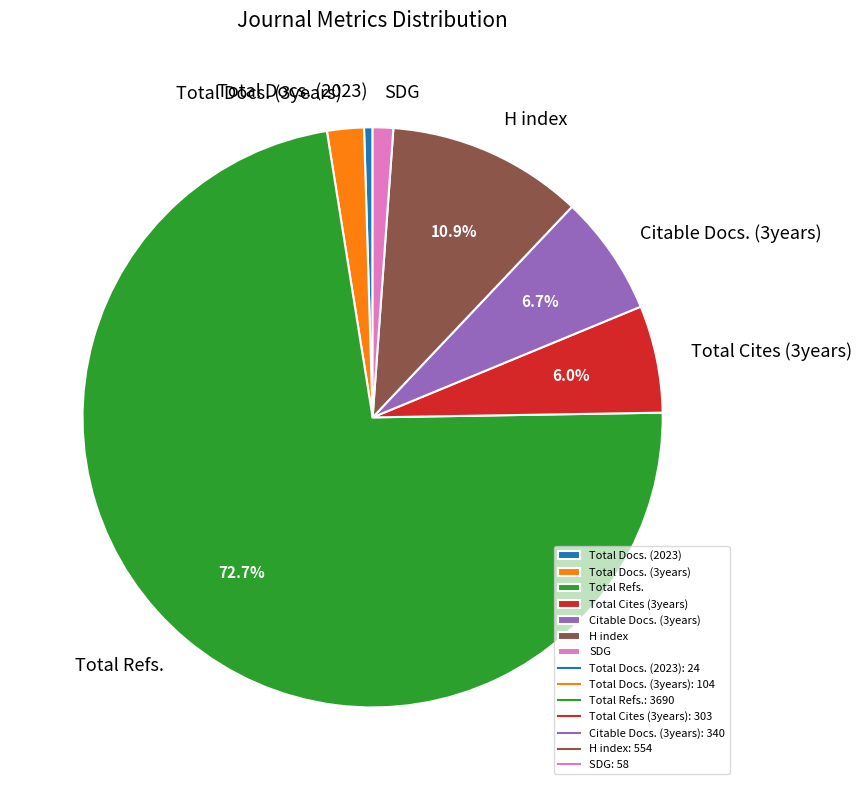

To the nearest percent, what is the average slice percentage?

14%